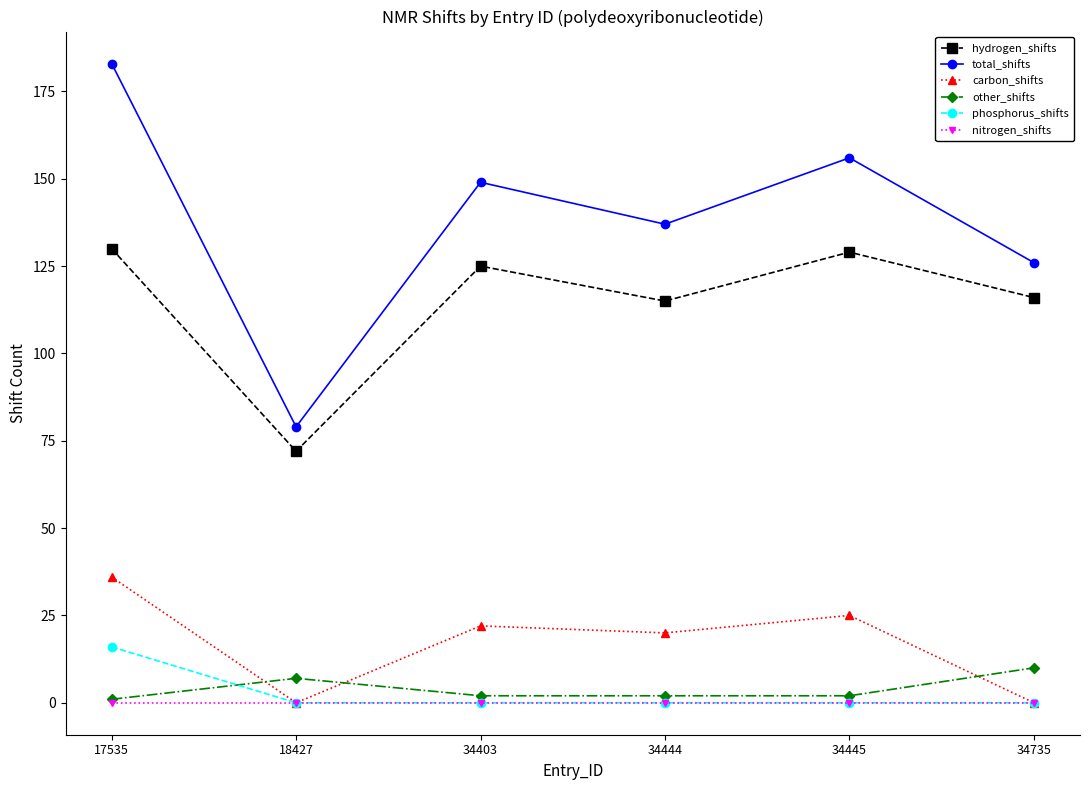

Which series has the widest spread of values?

total_shifts